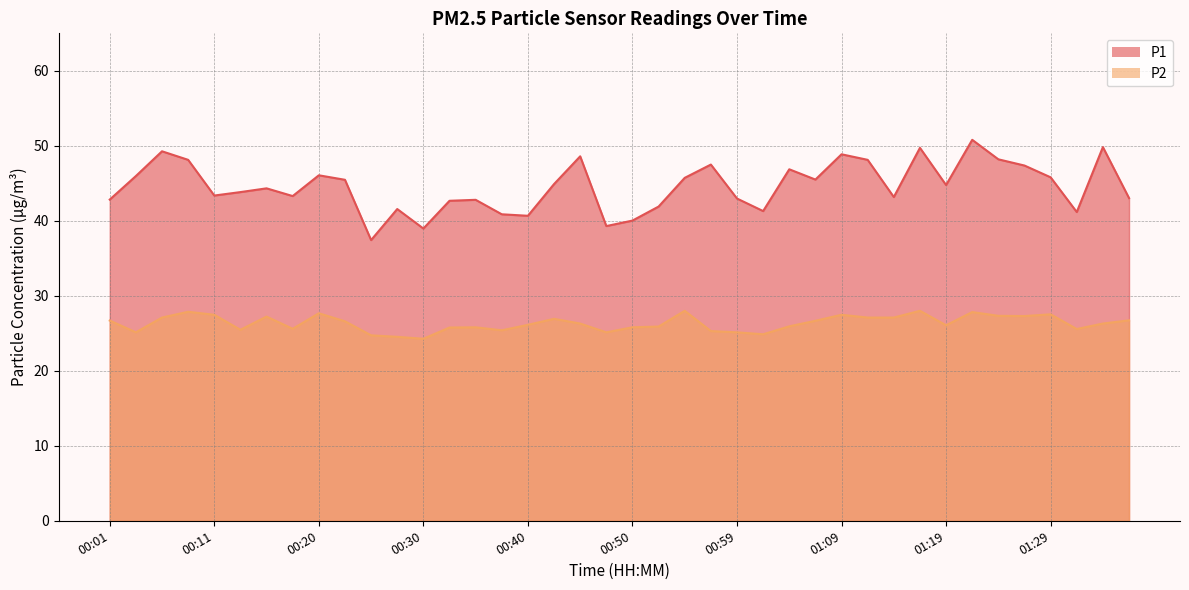

In P1, how many points are lower than both neighbors (excluding endpoints)?

11